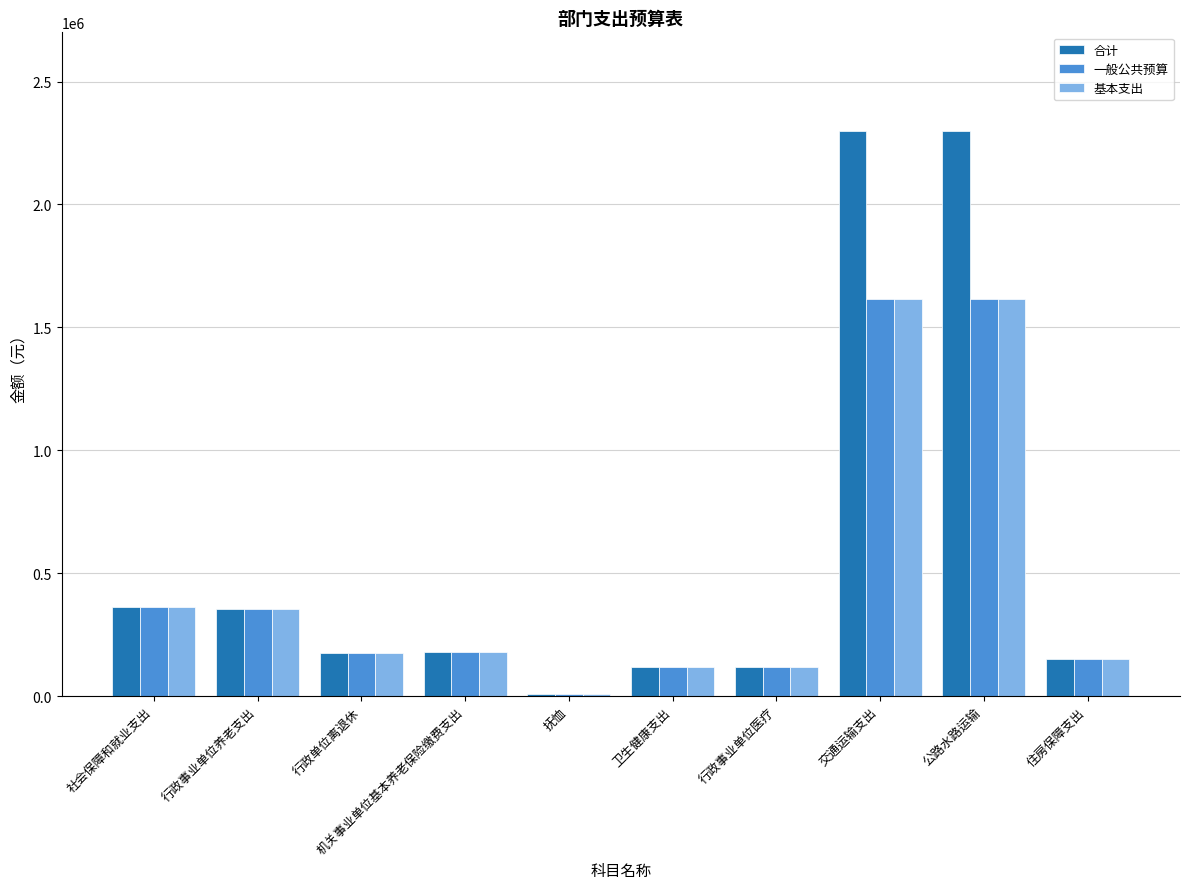

Which series has the largest total across all categories?

合计